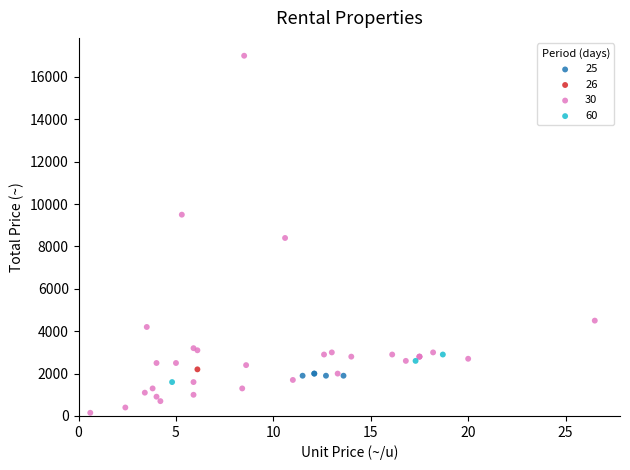

Which series contains the highest Y value?

30